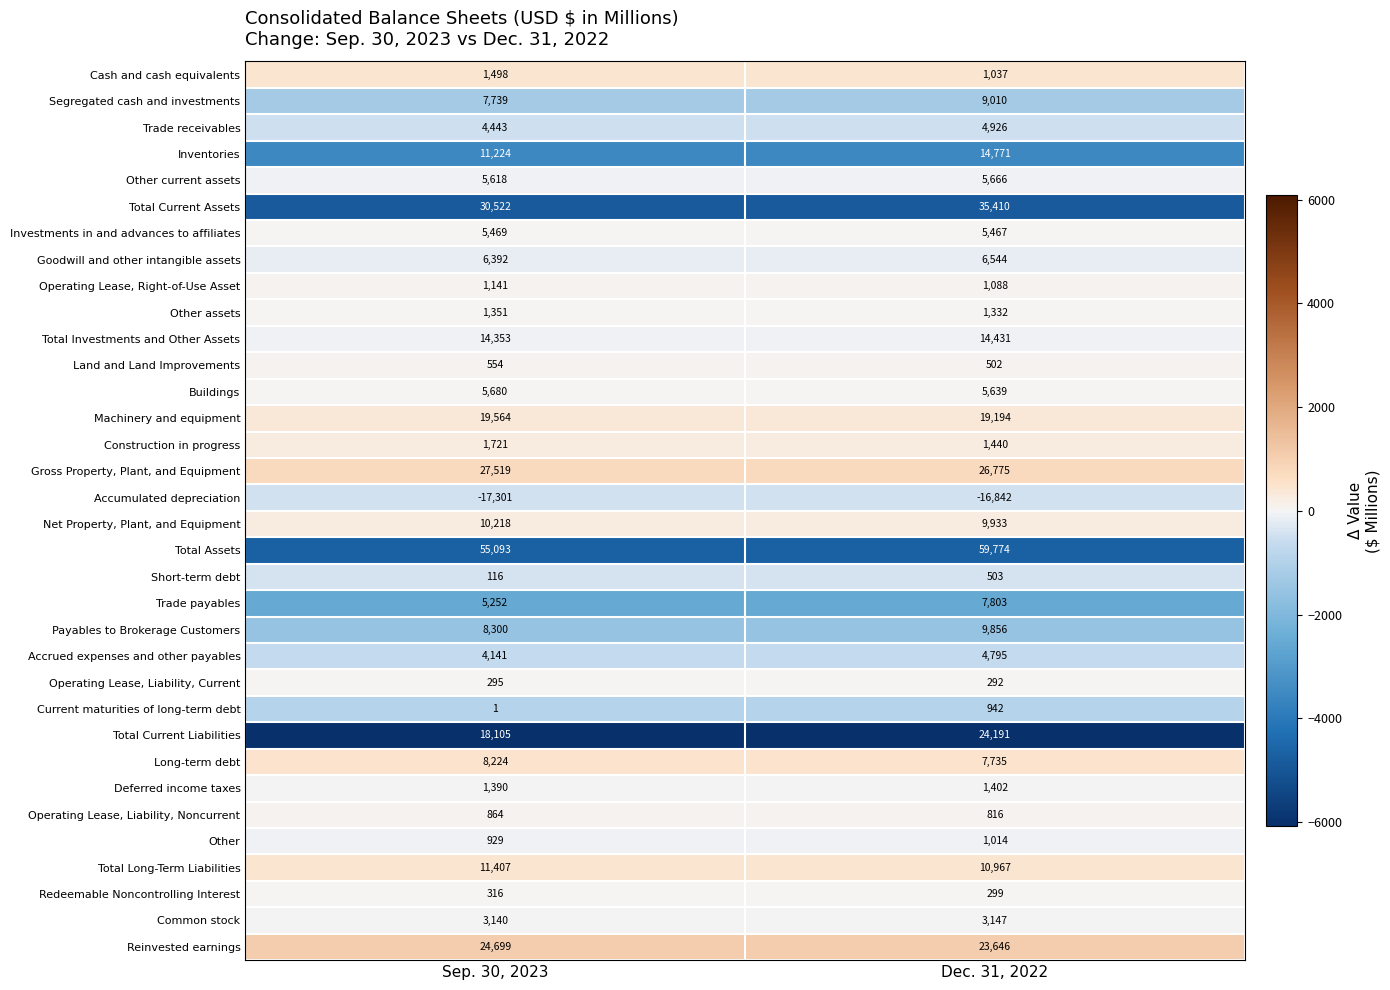

What is the maximum value shown in the chart?

59774